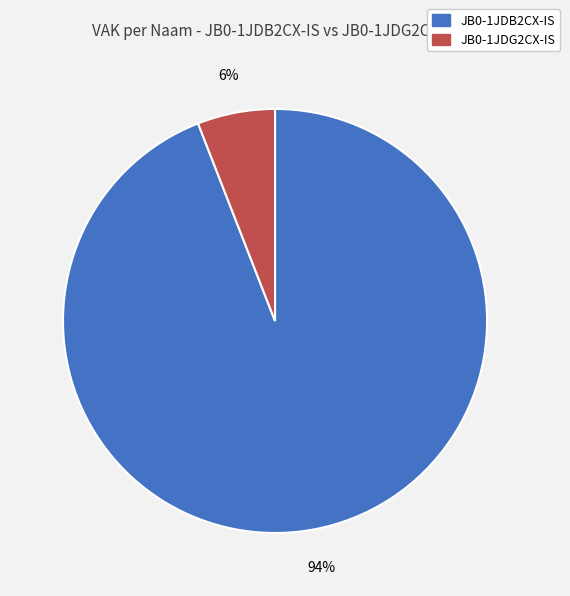

To the nearest percent, what is the average slice percentage?

50%